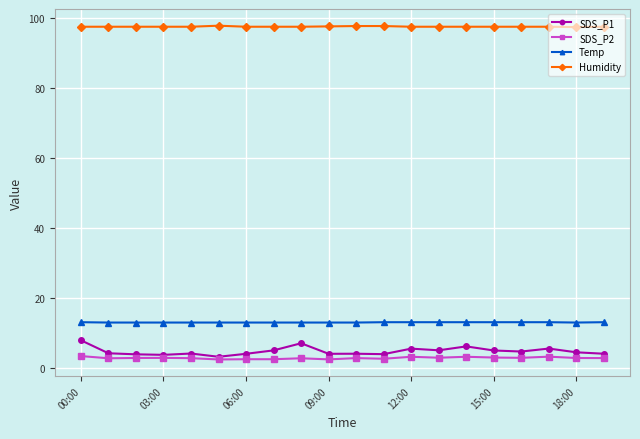

True or false: SDS_P1 and Temp intersect in this chart.

False